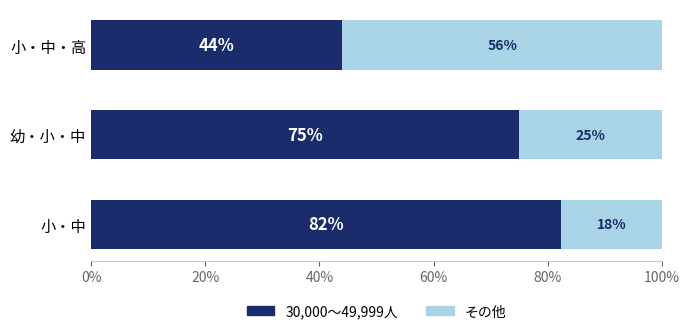

How many data points does each series have?

3